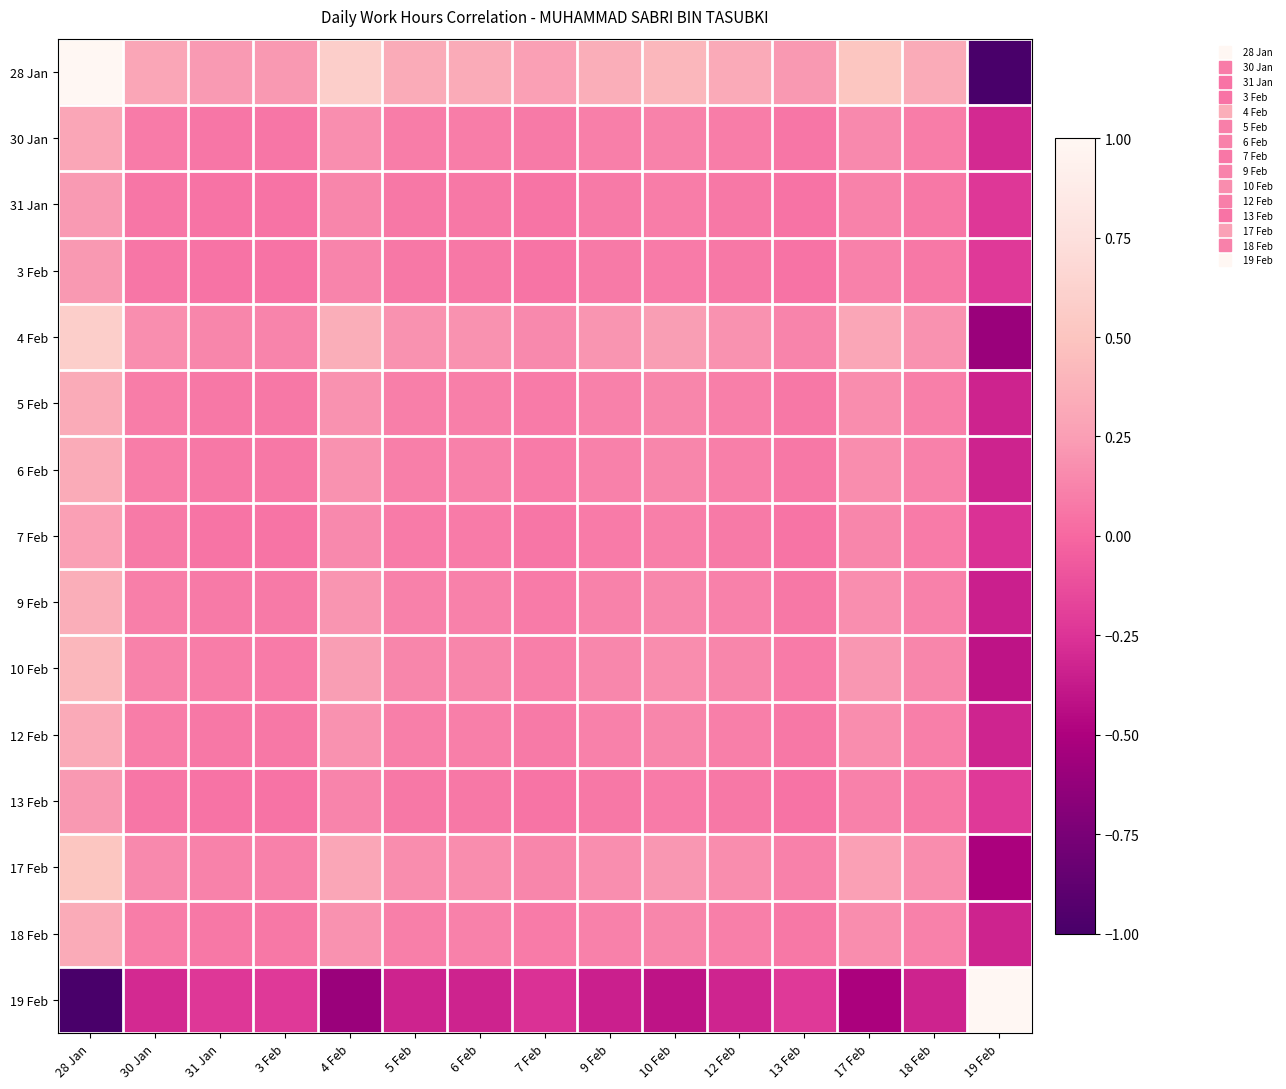

Reading left to right, transcribe all the data shown in this chart.

28 Jan: 28 Jan=1.0	30 Jan=0.3	31 Jan=0.2	3 Feb=0.2	4 Feb=0.6	5 Feb=0.3	6 Feb=0.3	7 Feb=0.3	9 Feb=0.4	10 Feb=0.4	12 Feb=0.3	13 Feb=0.2	17 Feb=0.5	18 Feb=0.3	19 Feb=-1.0
30 Jan: 28 Jan=0.3	30 Jan=0.1	31 Jan=0.1	3 Feb=0.1	4 Feb=0.2	5 Feb=0.1	6 Feb=0.1	7 Feb=0.1	9 Feb=0.1	10 Feb=0.1	12 Feb=0.1	13 Feb=0.1	17 Feb=0.2	18 Feb=0.1	19 Feb=-0.3
31 Jan: 28 Jan=0.2	30 Jan=0.1	31 Jan=0.1	3 Feb=0.1	4 Feb=0.1	5 Feb=0.1	6 Feb=0.1	7 Feb=0.1	9 Feb=0.1	10 Feb=0.1	12 Feb=0.1	13 Feb=0.1	17 Feb=0.1	18 Feb=0.1	19 Feb=-0.2
3 Feb: 28 Jan=0.2	30 Jan=0.1	31 Jan=0.1	3 Feb=0.1	4 Feb=0.1	5 Feb=0.1	6 Feb=0.1	7 Feb=0.1	9 Feb=0.1	10 Feb=0.1	12 Feb=0.1	13 Feb=0.0	17 Feb=0.1	18 Feb=0.1	19 Feb=-0.2
4 Feb: 28 Jan=0.6	30 Jan=0.2	31 Jan=0.1	3 Feb=0.1	4 Feb=0.3	5 Feb=0.2	6 Feb=0.2	7 Feb=0.2	9 Feb=0.2	10 Feb=0.2	12 Feb=0.2	13 Feb=0.1	17 Feb=0.3	18 Feb=0.2	19 Feb=-0.6
5 Feb: 28 Jan=0.3	30 Jan=0.1	31 Jan=0.1	3 Feb=0.1	4 Feb=0.2	5 Feb=0.1	6 Feb=0.1	7 Feb=0.1	9 Feb=0.1	10 Feb=0.1	12 Feb=0.1	13 Feb=0.1	17 Feb=0.2	18 Feb=0.1	19 Feb=-0.3
6 Feb: 28 Jan=0.3	30 Jan=0.1	31 Jan=0.1	3 Feb=0.1	4 Feb=0.2	5 Feb=0.1	6 Feb=0.1	7 Feb=0.1	9 Feb=0.1	10 Feb=0.1	12 Feb=0.1	13 Feb=0.1	17 Feb=0.2	18 Feb=0.1	19 Feb=-0.3
7 Feb: 28 Jan=0.3	30 Jan=0.1	31 Jan=0.1	3 Feb=0.1	4 Feb=0.2	5 Feb=0.1	6 Feb=0.1	7 Feb=0.1	9 Feb=0.1	10 Feb=0.1	12 Feb=0.1	13 Feb=0.1	17 Feb=0.1	18 Feb=0.1	19 Feb=-0.3
9 Feb: 28 Jan=0.4	30 Jan=0.1	31 Jan=0.1	3 Feb=0.1	4 Feb=0.2	5 Feb=0.1	6 Feb=0.1	7 Feb=0.1	9 Feb=0.1	10 Feb=0.1	12 Feb=0.1	13 Feb=0.1	17 Feb=0.2	18 Feb=0.1	19 Feb=-0.4
10 Feb: 28 Jan=0.4	30 Jan=0.1	31 Jan=0.1	3 Feb=0.1	4 Feb=0.2	5 Feb=0.1	6 Feb=0.1	7 Feb=0.1	9 Feb=0.1	10 Feb=0.2	12 Feb=0.1	13 Feb=0.1	17 Feb=0.2	18 Feb=0.1	19 Feb=-0.4
12 Feb: 28 Jan=0.3	30 Jan=0.1	31 Jan=0.1	3 Feb=0.1	4 Feb=0.2	5 Feb=0.1	6 Feb=0.1	7 Feb=0.1	9 Feb=0.1	10 Feb=0.1	12 Feb=0.1	13 Feb=0.1	17 Feb=0.2	18 Feb=0.1	19 Feb=-0.3
13 Feb: 28 Jan=0.2	30 Jan=0.1	31 Jan=0.1	3 Feb=0.0	4 Feb=0.1	5 Feb=0.1	6 Feb=0.1	7 Feb=0.1	9 Feb=0.1	10 Feb=0.1	12 Feb=0.1	13 Feb=0.0	17 Feb=0.1	18 Feb=0.1	19 Feb=-0.2
17 Feb: 28 Jan=0.5	30 Jan=0.2	31 Jan=0.1	3 Feb=0.1	4 Feb=0.3	5 Feb=0.2	6 Feb=0.2	7 Feb=0.1	9 Feb=0.2	10 Feb=0.2	12 Feb=0.2	13 Feb=0.1	17 Feb=0.3	18 Feb=0.2	19 Feb=-0.5
18 Feb: 28 Jan=0.3	30 Jan=0.1	31 Jan=0.1	3 Feb=0.1	4 Feb=0.2	5 Feb=0.1	6 Feb=0.1	7 Feb=0.1	9 Feb=0.1	10 Feb=0.1	12 Feb=0.1	13 Feb=0.1	17 Feb=0.2	18 Feb=0.1	19 Feb=-0.3
19 Feb: 28 Jan=-1.0	30 Jan=-0.3	31 Jan=-0.2	3 Feb=-0.2	4 Feb=-0.6	5 Feb=-0.3	6 Feb=-0.3	7 Feb=-0.3	9 Feb=-0.4	10 Feb=-0.4	12 Feb=-0.3	13 Feb=-0.2	17 Feb=-0.5	18 Feb=-0.3	19 Feb=1.0